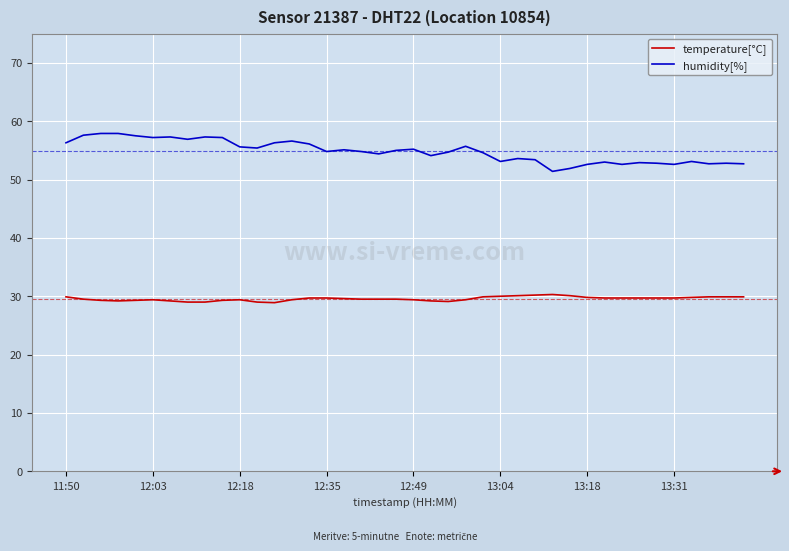

What is the difference between the maximum and minimum values in the humidity[%] series?

6.5